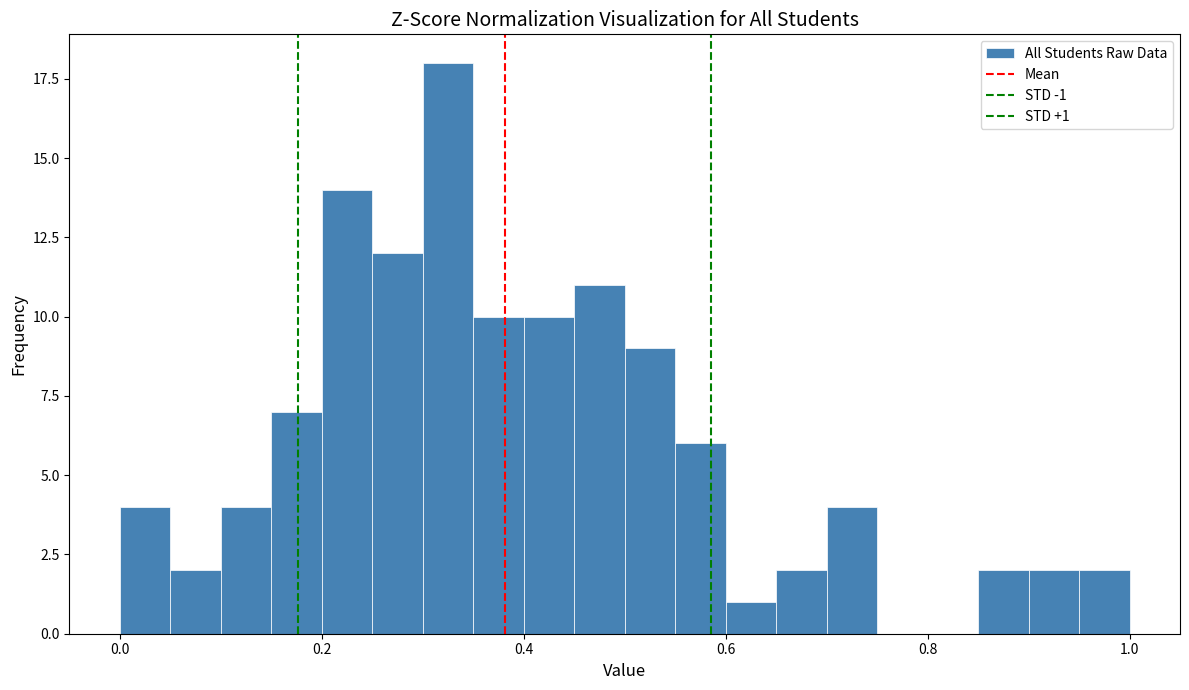

Around what value on the x-axis is the tallest bar? Give the approximate position of its centre, as read against the axis.

0.32